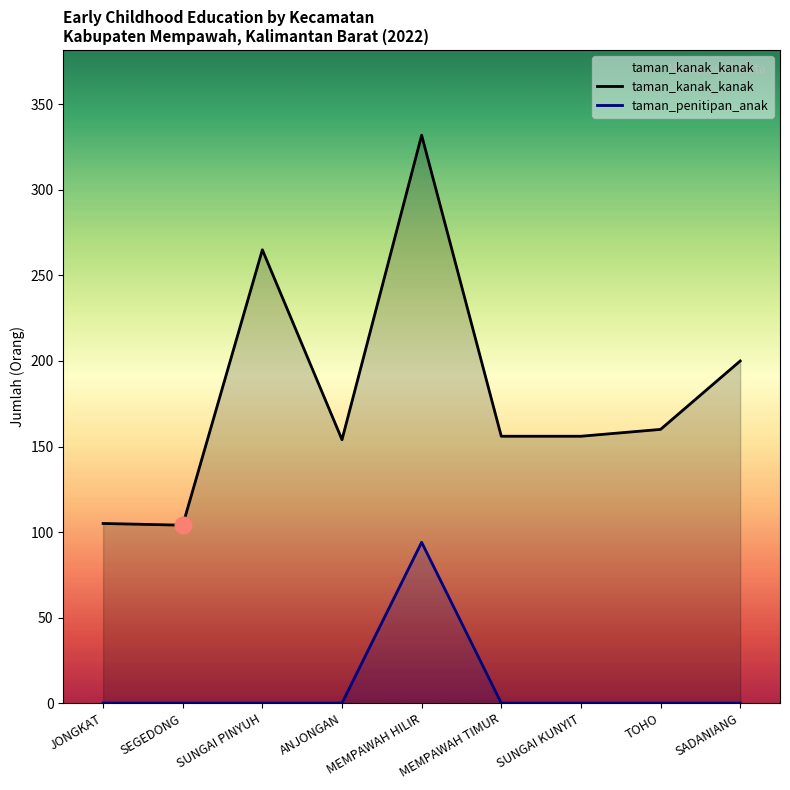

What position from the left is ANJONGAN?

4